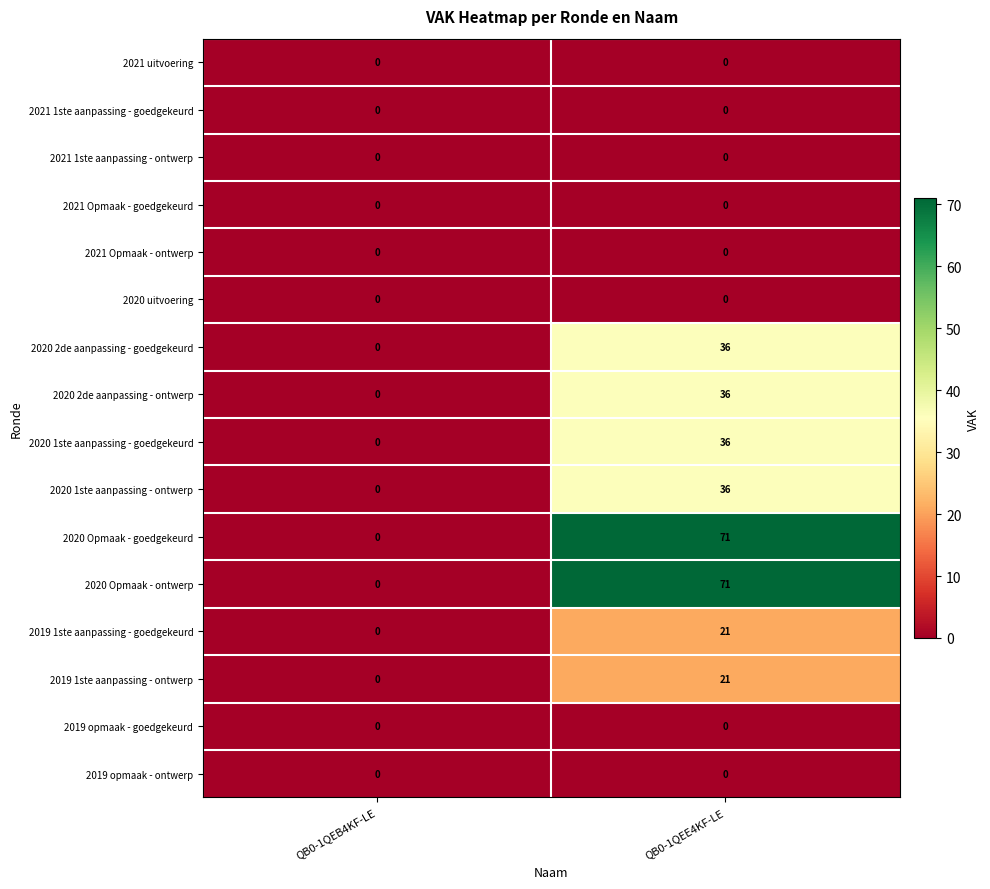

List the labels in order of 2020 Opmaak - goedgekeurd value, smallest first.

QB0-1QEB4KF-LE, QB0-1QEE4KF-LE